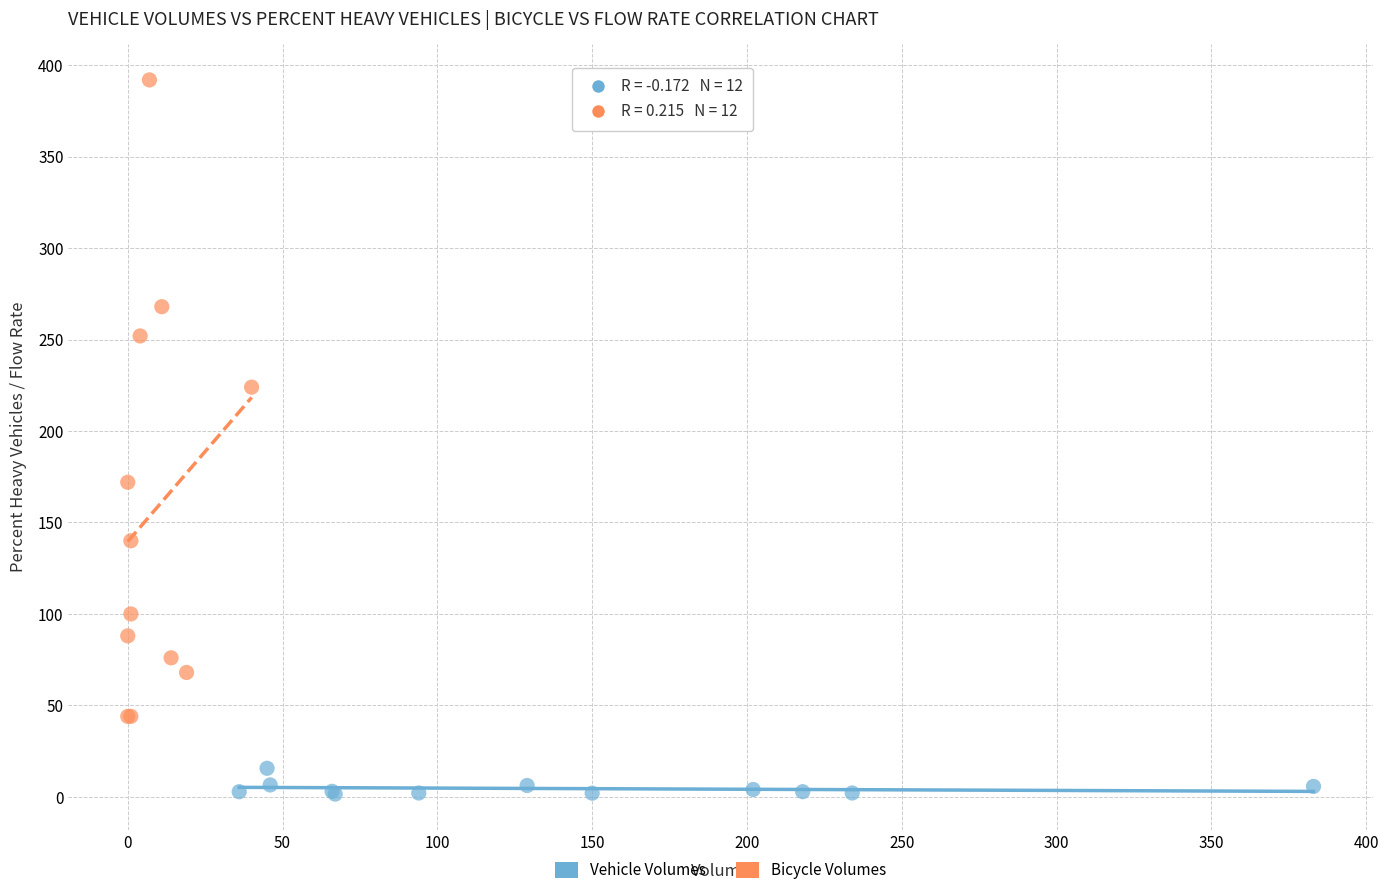

Which series contains the lowest Y value?

Vehicle Volumes